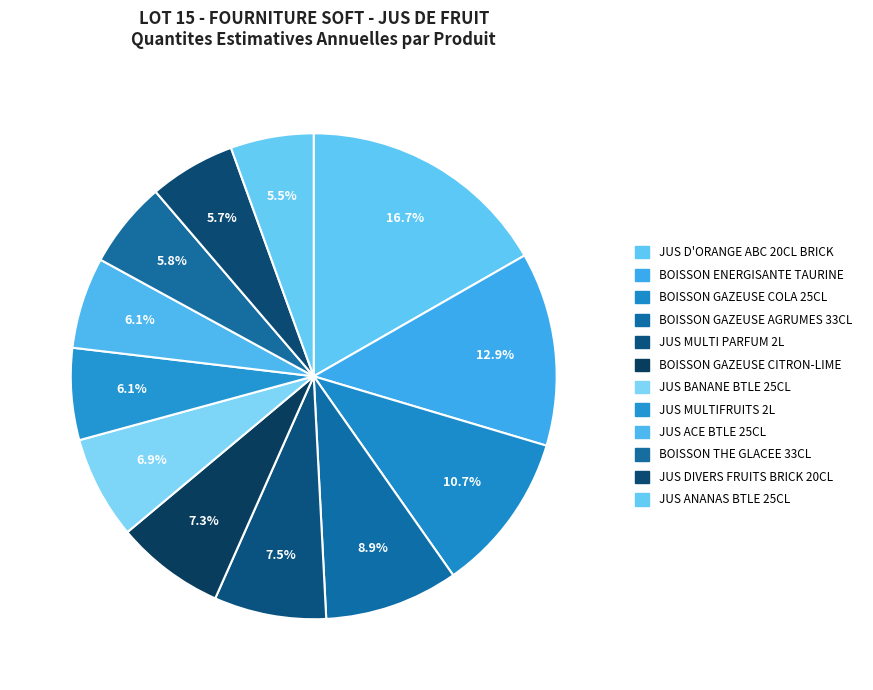

Count the number of slices in the pie.

12